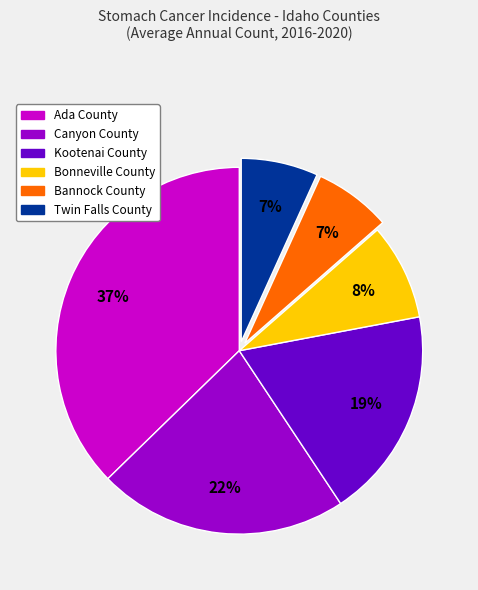

Between Kootenai County and Bannock County, which is larger?

Kootenai County